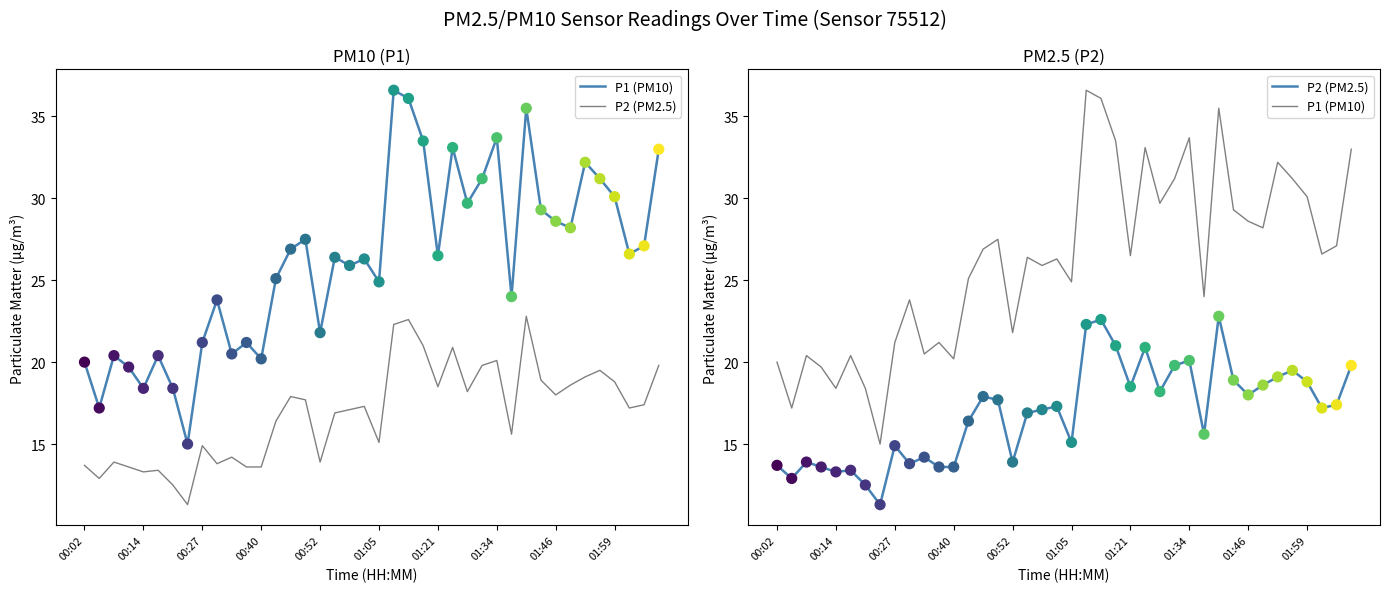

Which series contains the lowest Y value?

P2 (PM2.5)